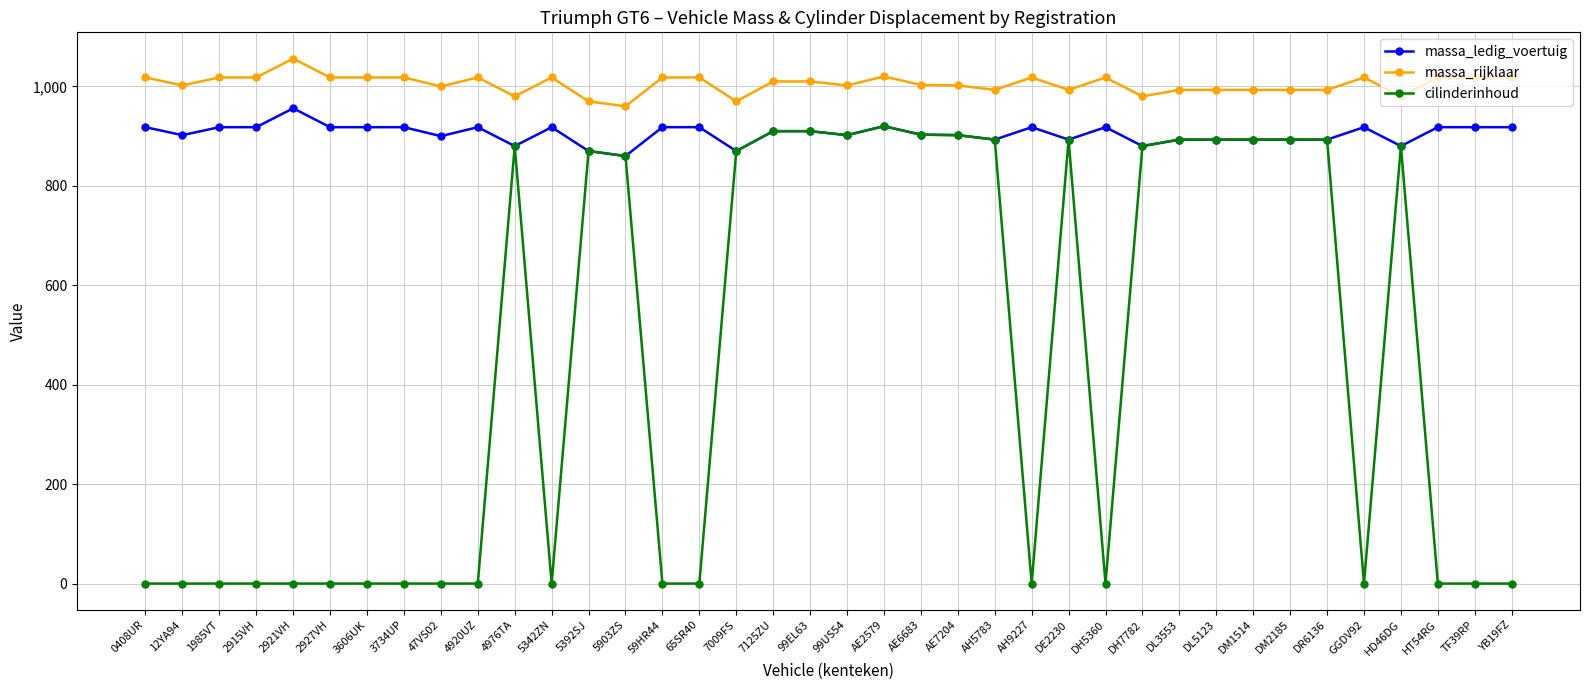

How many data points in massa_ledig_voertuig are less than 910?

18